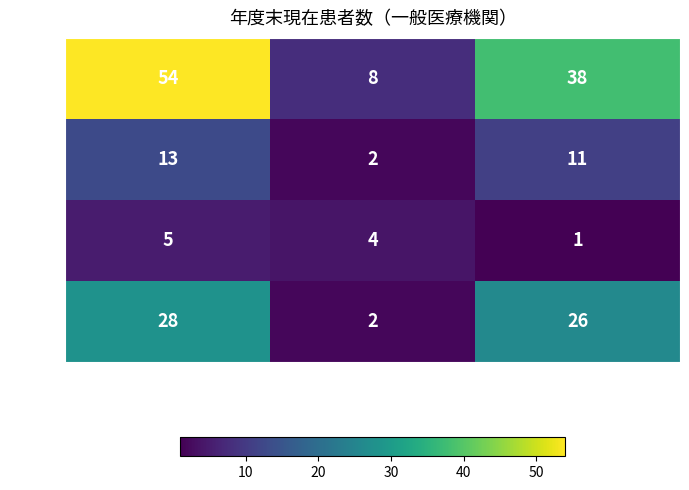

Count the 総数 values in the range 8 to 54.

3